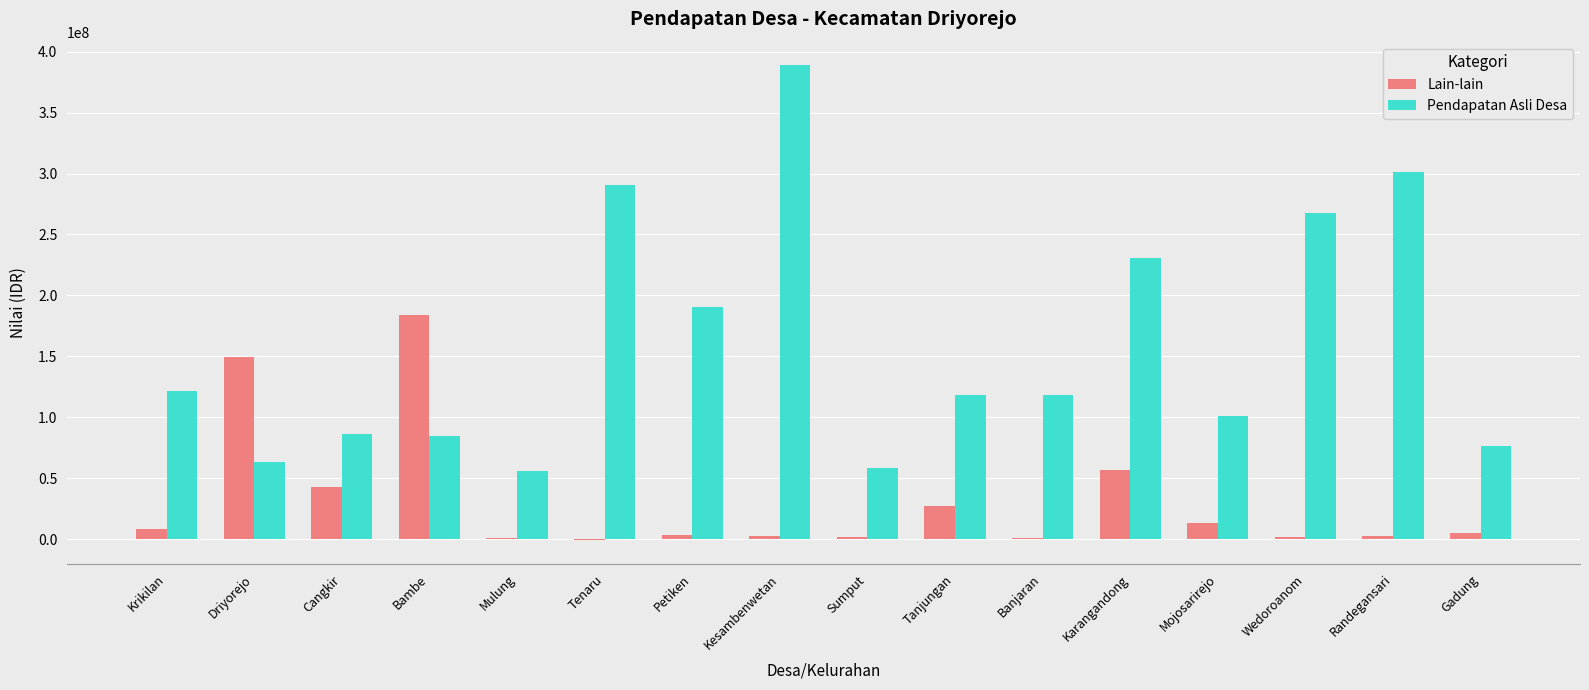

Is it true that Lain-lain equals 5256510 at Gadung?

True